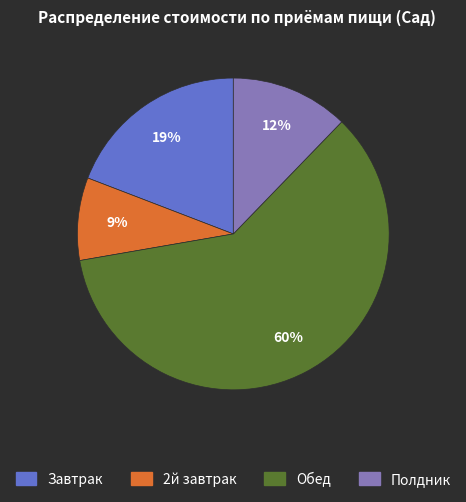

Which category accounts for the majority?

Обед